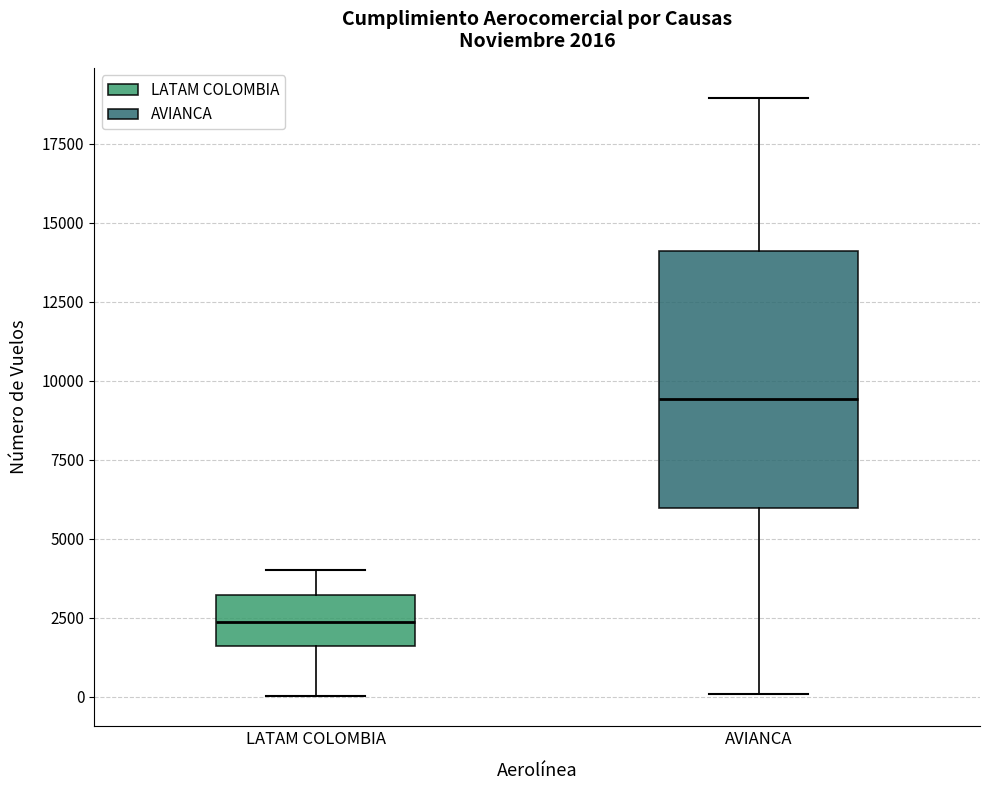

Which box is the tallest, from its lower edge to its upper edge?

AVIANCA